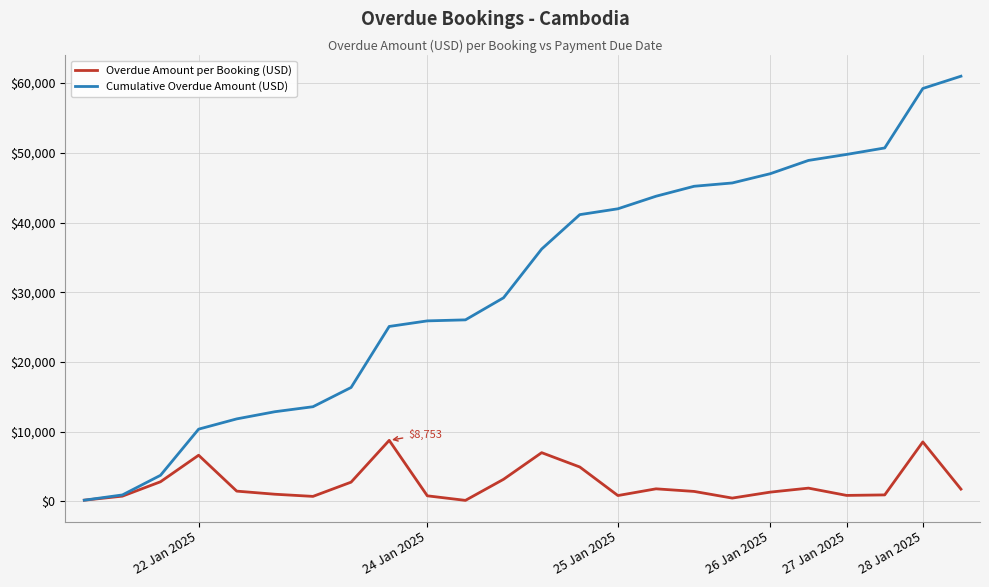

Rank the series by their average value, from lowest to highest.

Overdue Amount per Booking (USD), Cumulative Overdue Amount (USD)